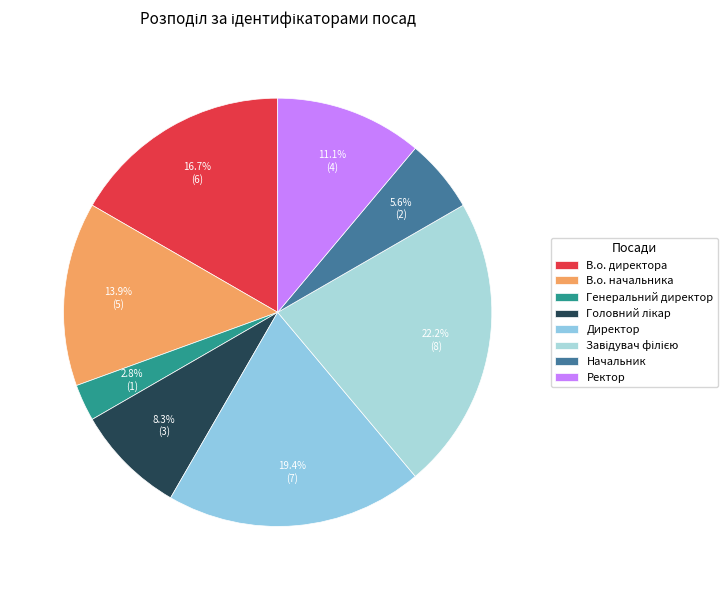

Does Ректор represent more than half of the total?

No